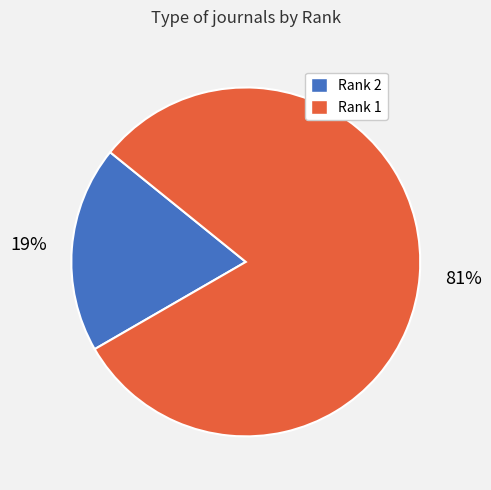

Which slice is the smallest?

Rank 2